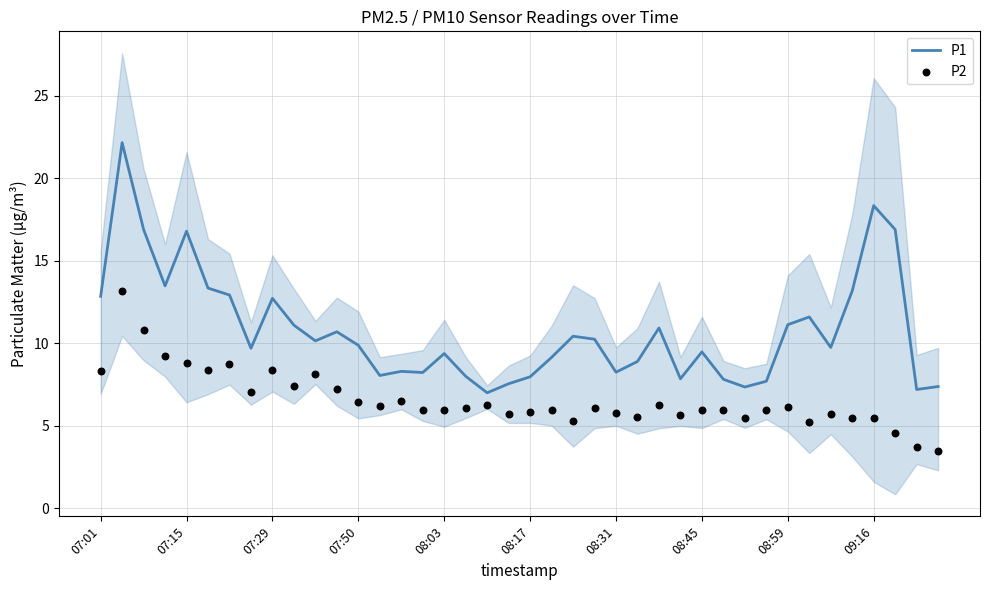

At how many categories does at least one series exceed 21?

1